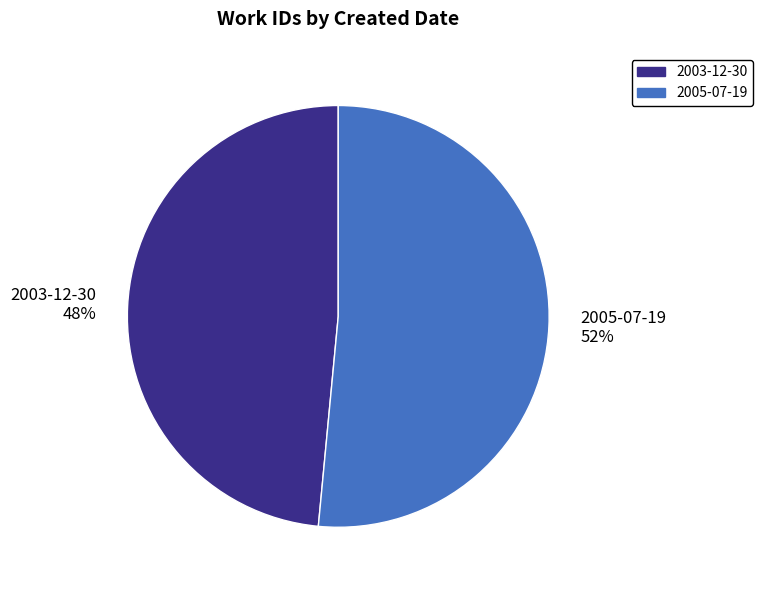

The 2005-07-19 slice represents 64% of the pie. True or false?

False